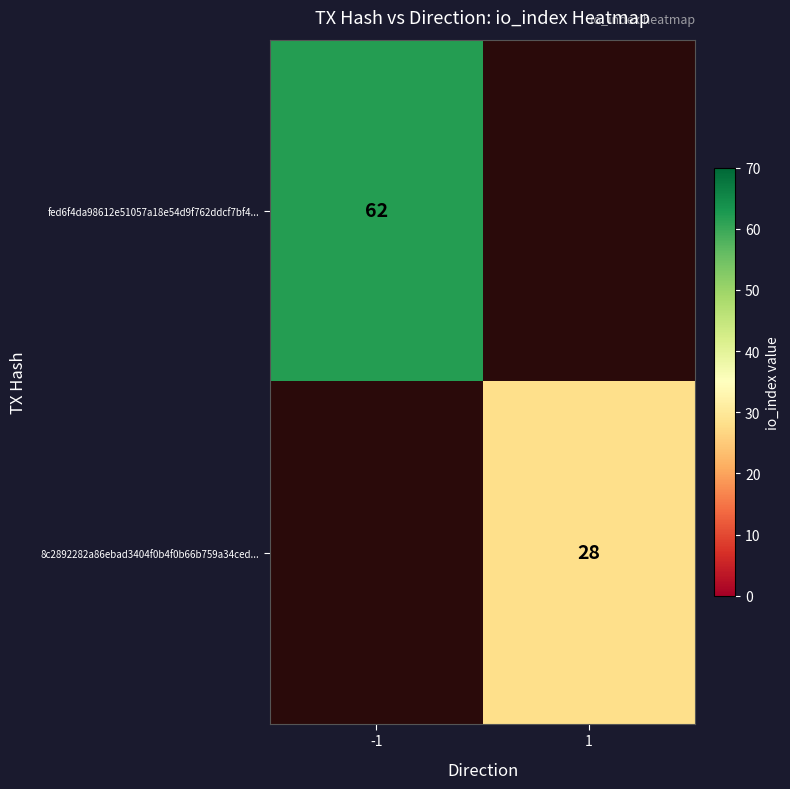

What is the maximum value shown in the chart?

62.0